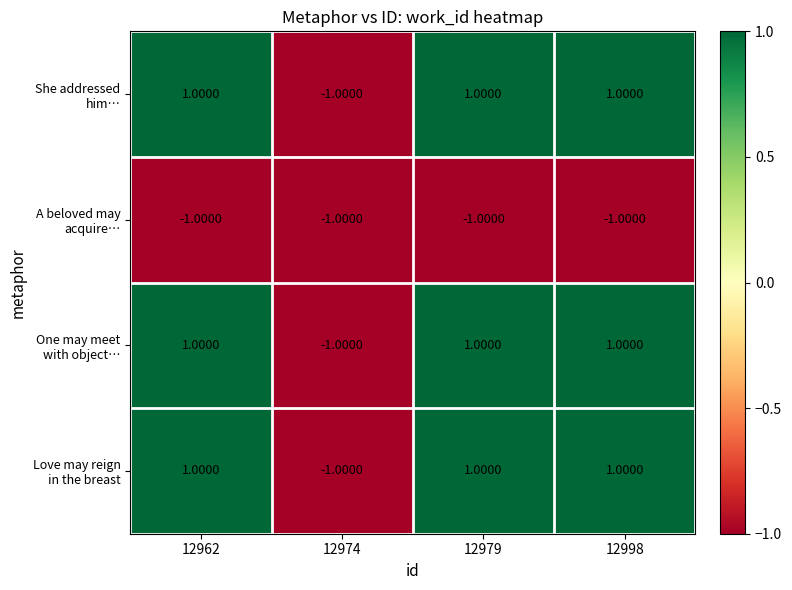

At how many categories does at least one series exceed 0?

3